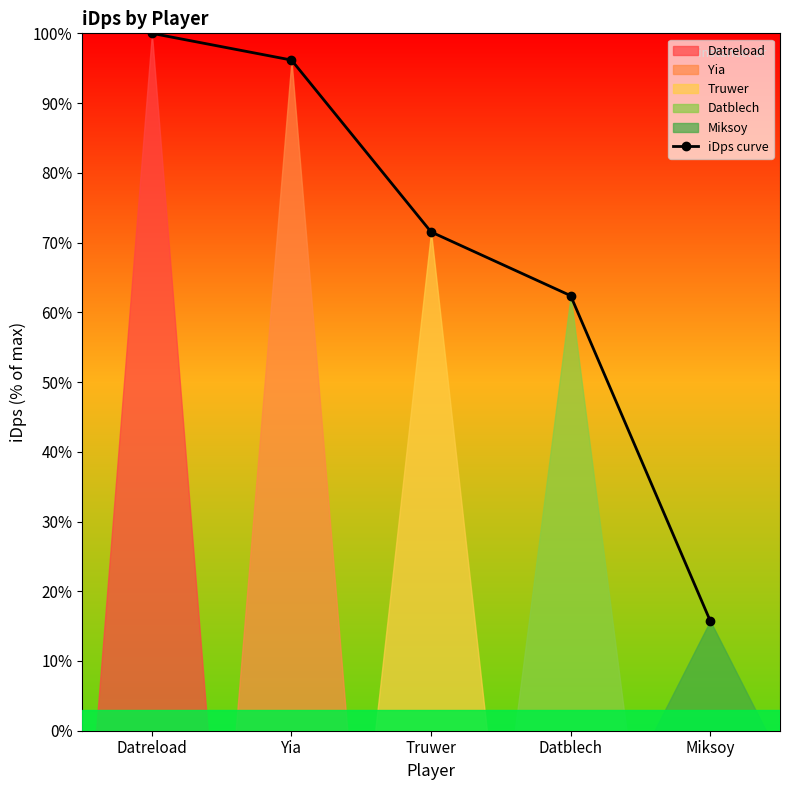

How many lines are shown in the chart?

1